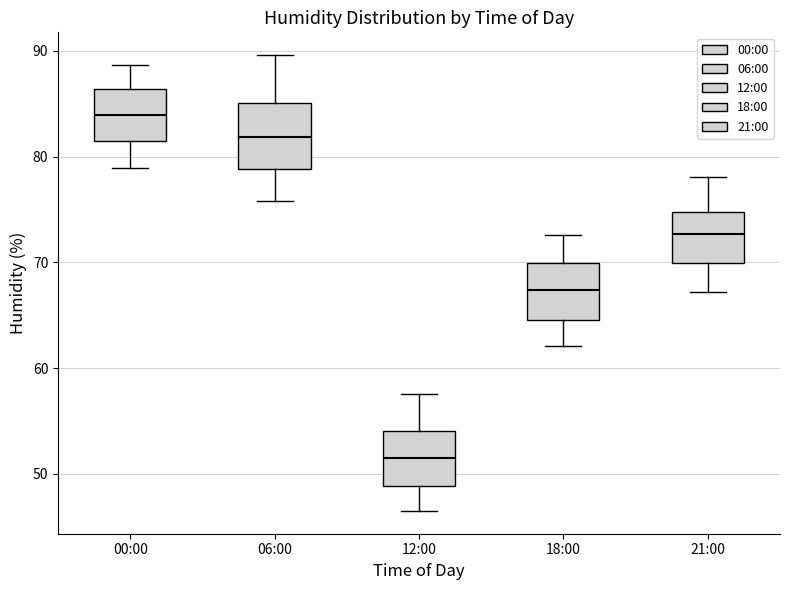

Which box has the lowest median line?

12:00